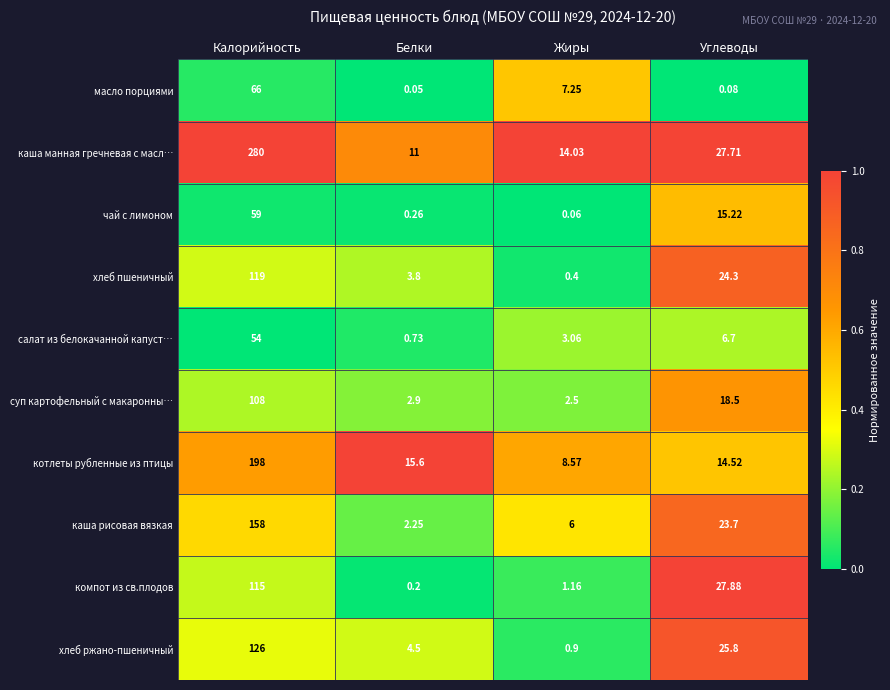

At which label does каша рисовая вязкая reach its peak?

Калорийность